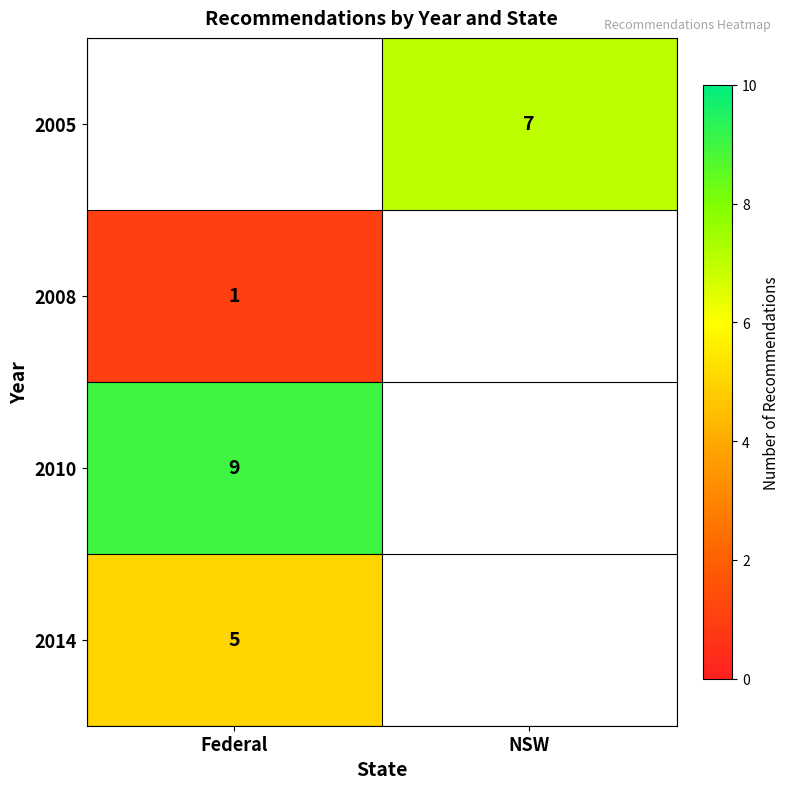

Which category has the highest value across all series?

Federal